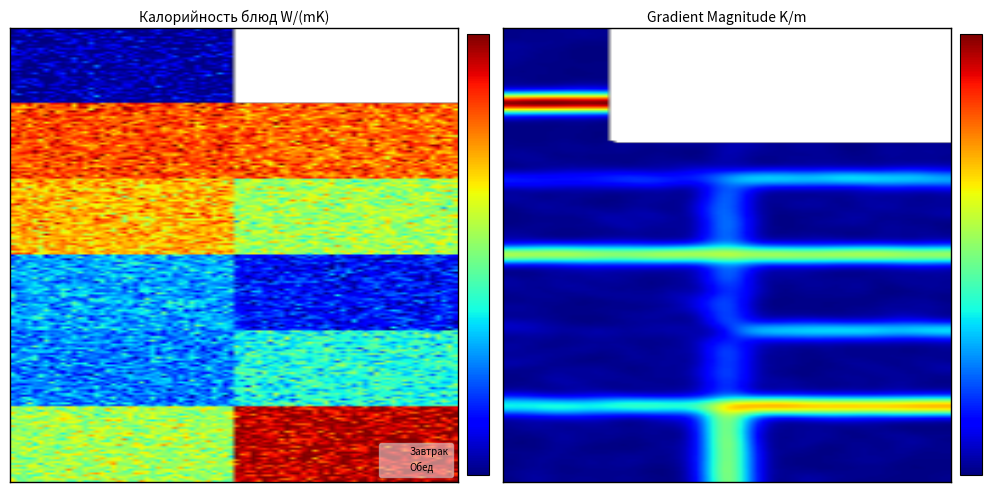

True or false: Завтрак has a value of 150.1 at гарнир.

True